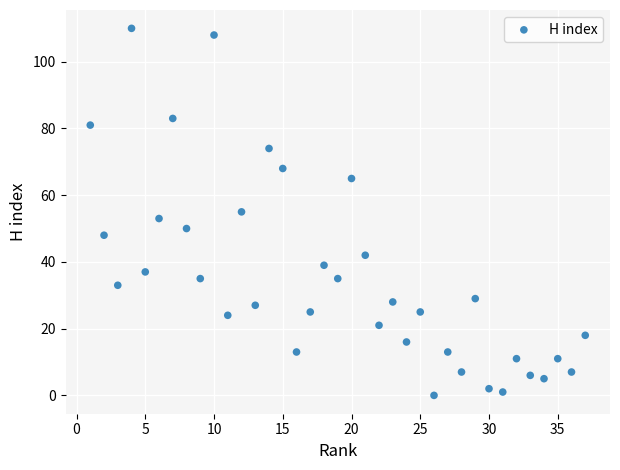

What is the range of X values (max minus min)?

36